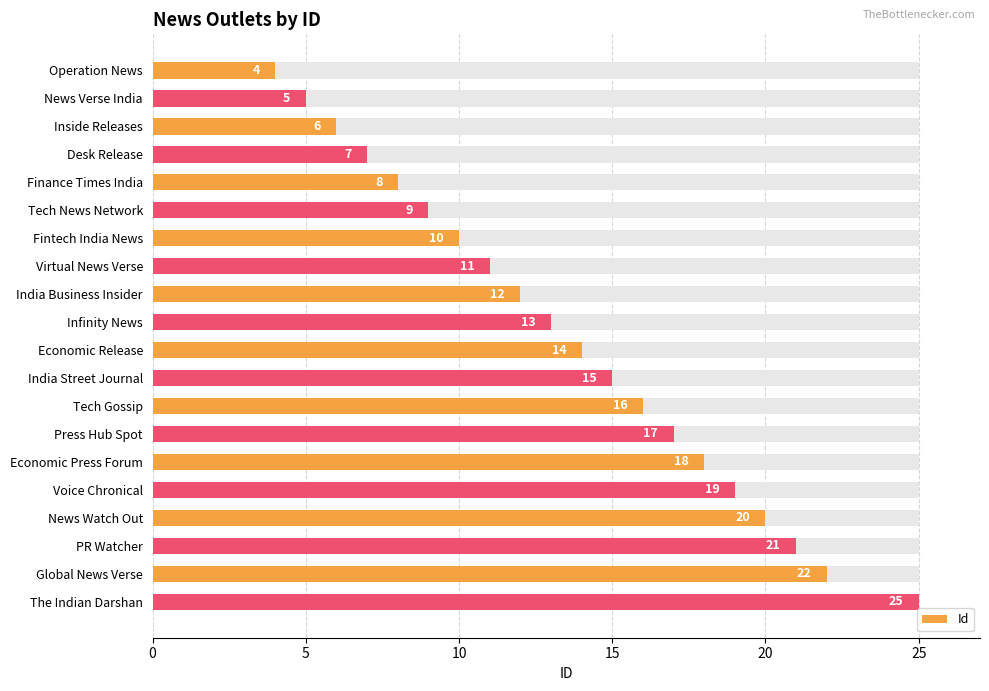

Is it true that the value at 20 is 2?

False